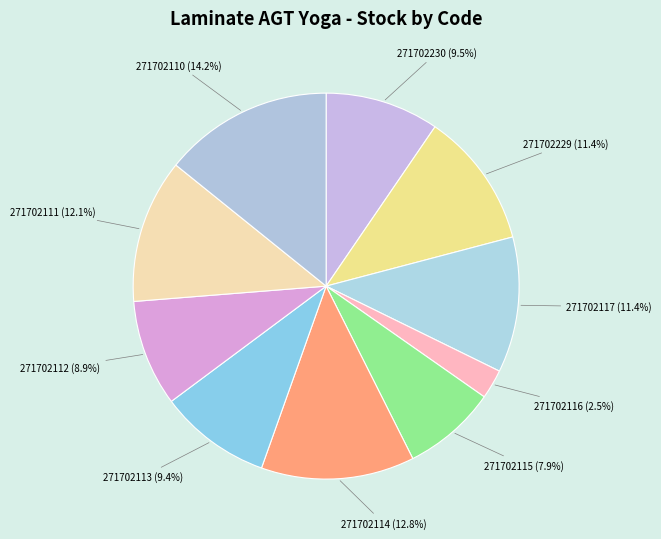

Approximately how many times larger is the value at 271702115 compared to 271702229?

0.7